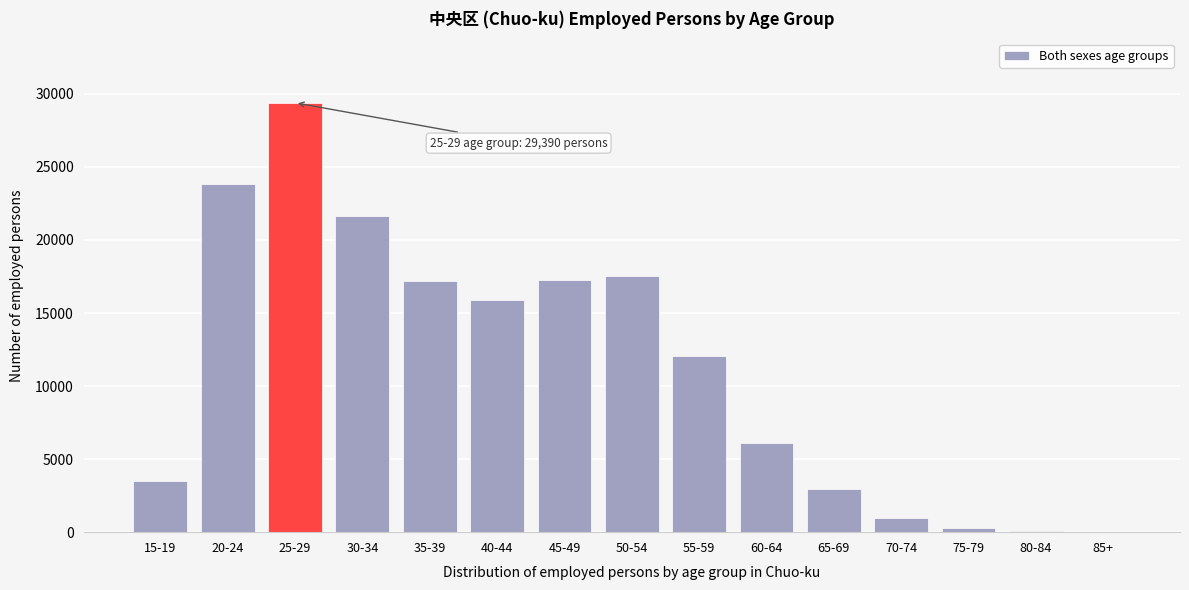

The value at 40-44 is 20712. True or false?

False